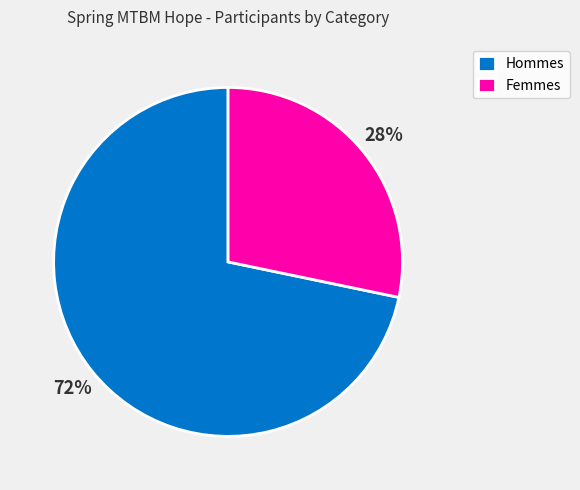

To the nearest percent, what portion does Hommes represent?

72%